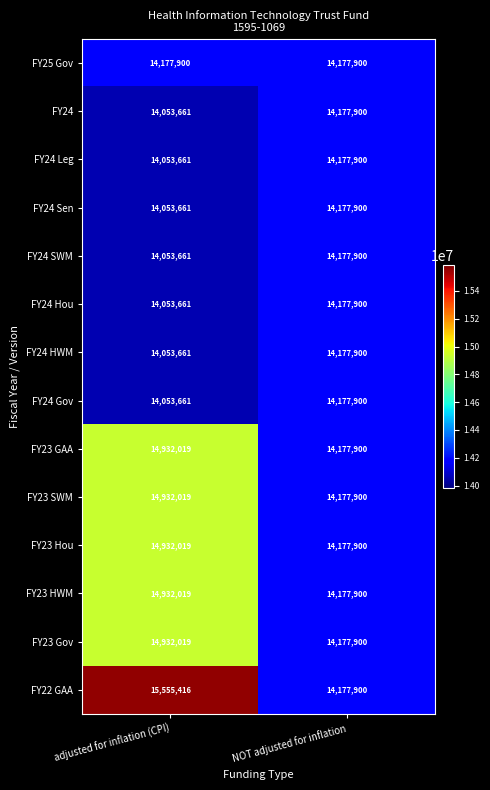

True or false: FY24 HWM has a value of 9497619 at adjusted for inflation (CPI).

False